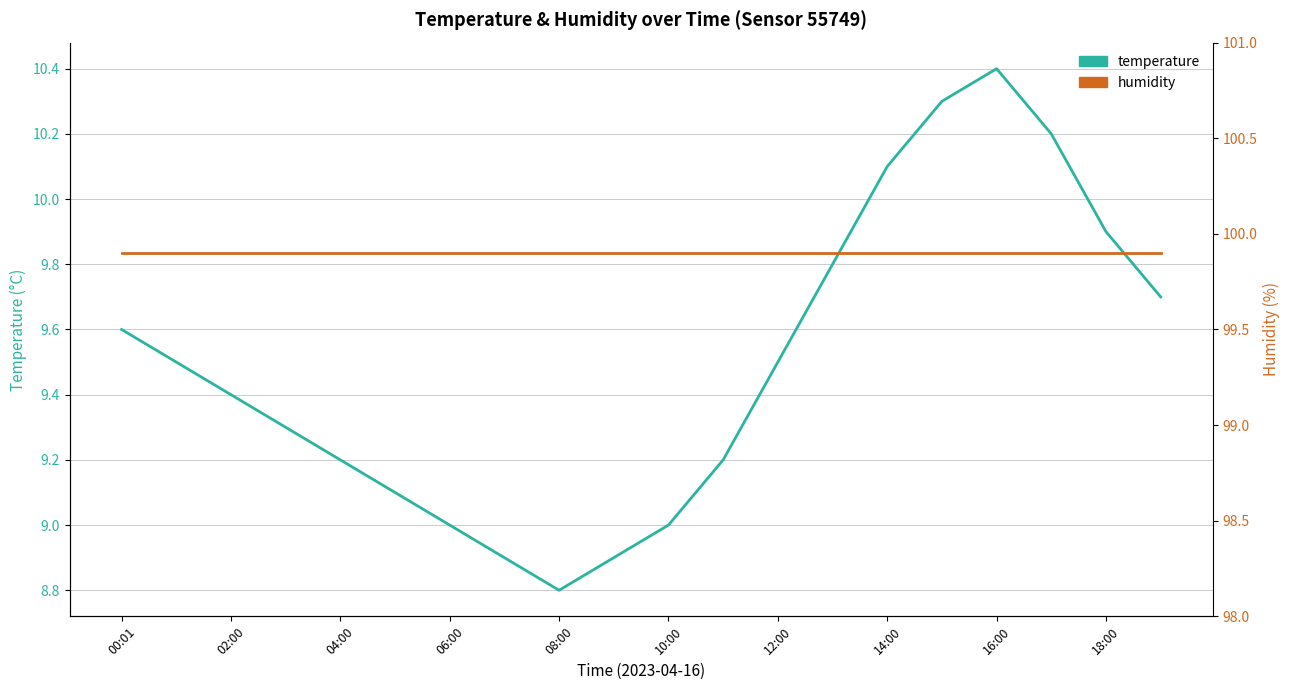

At how many categories does at least one series exceed 51?

20